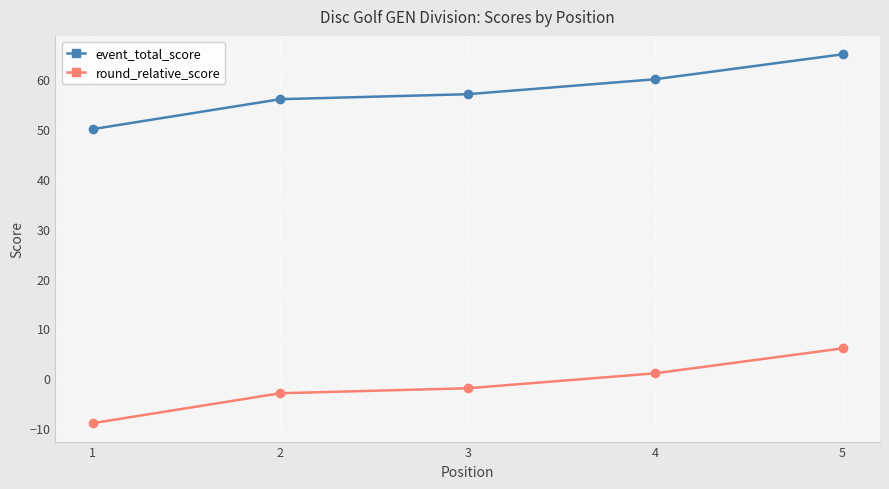

True or false: event_total_score and round_relative_score intersect in this chart.

False